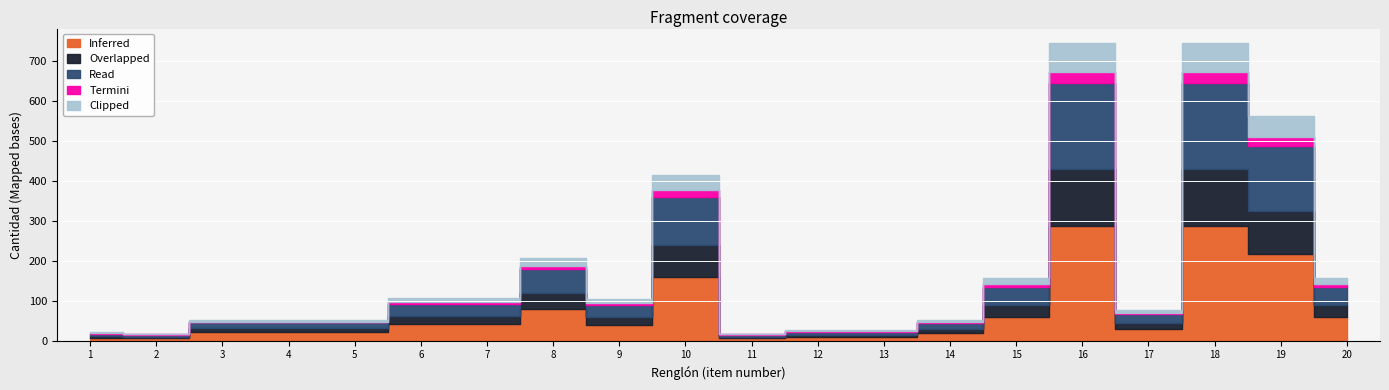

At which label does Termini first exceed 4?

8